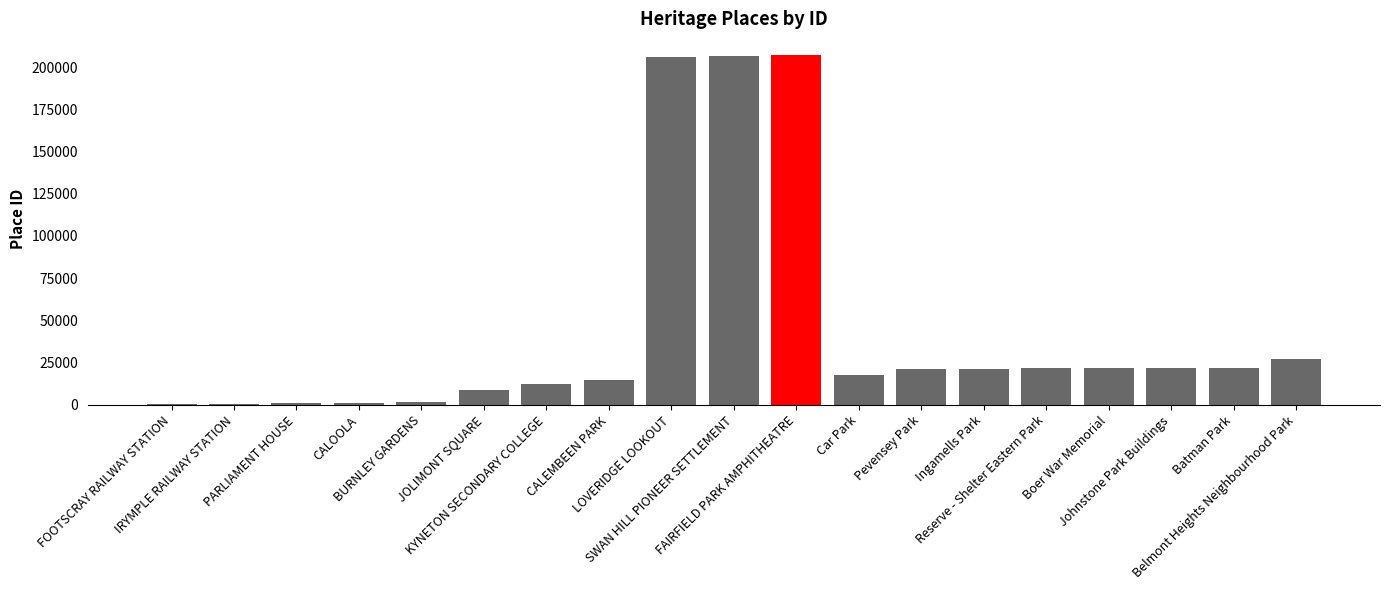

What is the change in value from CALOOLA to Car Park?

+16310